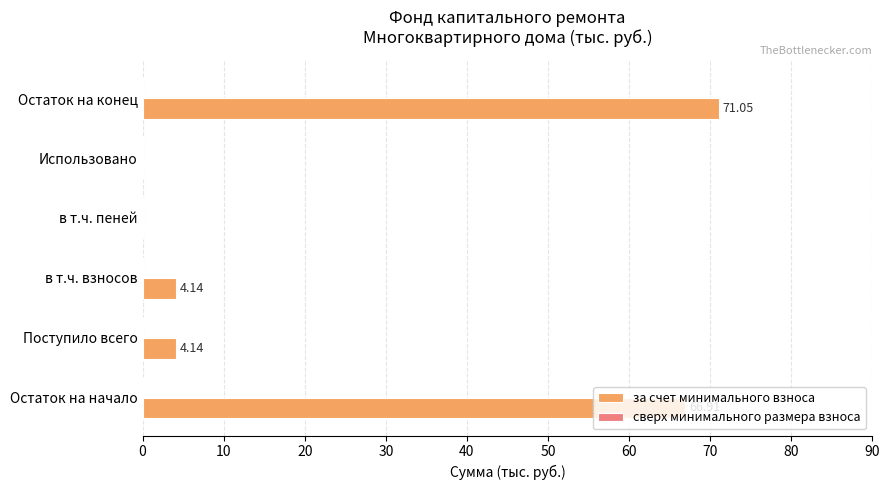

Are the bars horizontal?

Yes